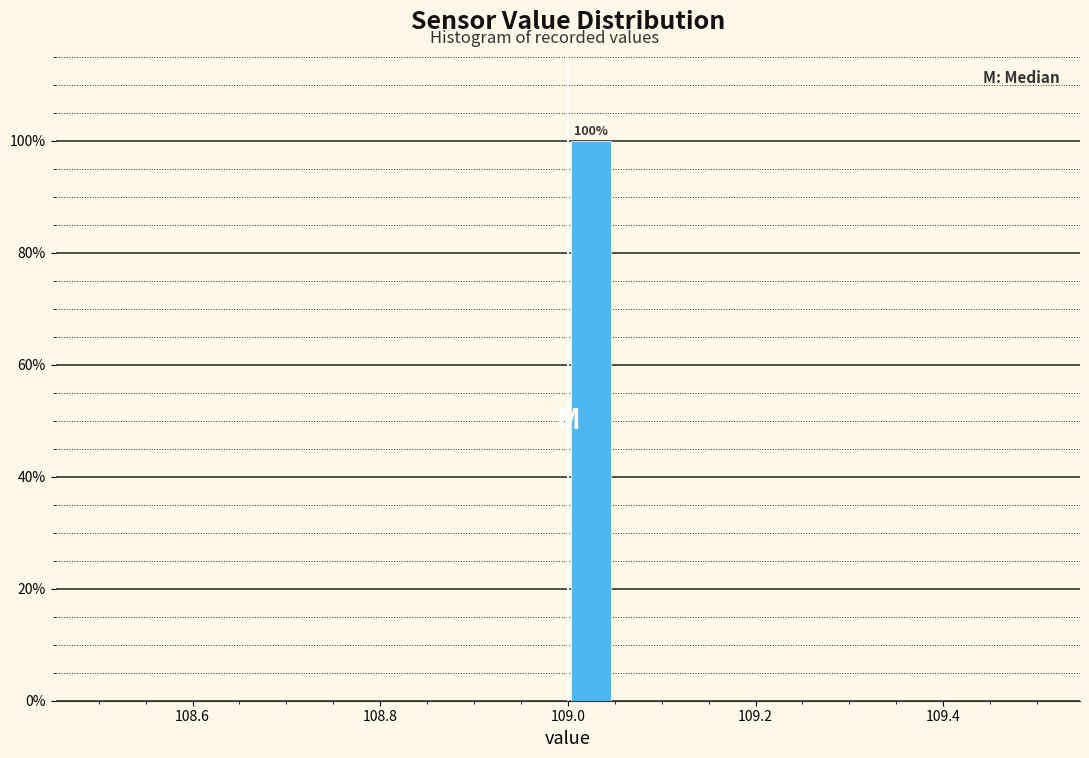

Around what value on the x-axis is the tallest bar? Give the approximate position of its centre, as read against the axis.

109.02